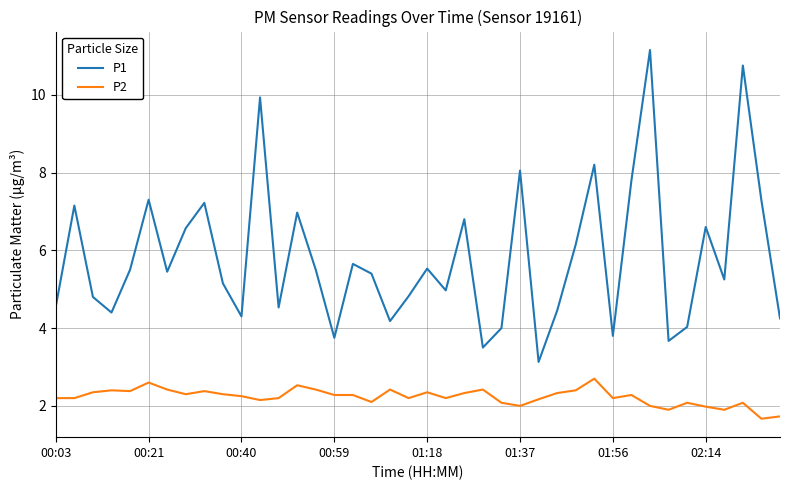

True or false: P1 and P2 cross at least once.

False